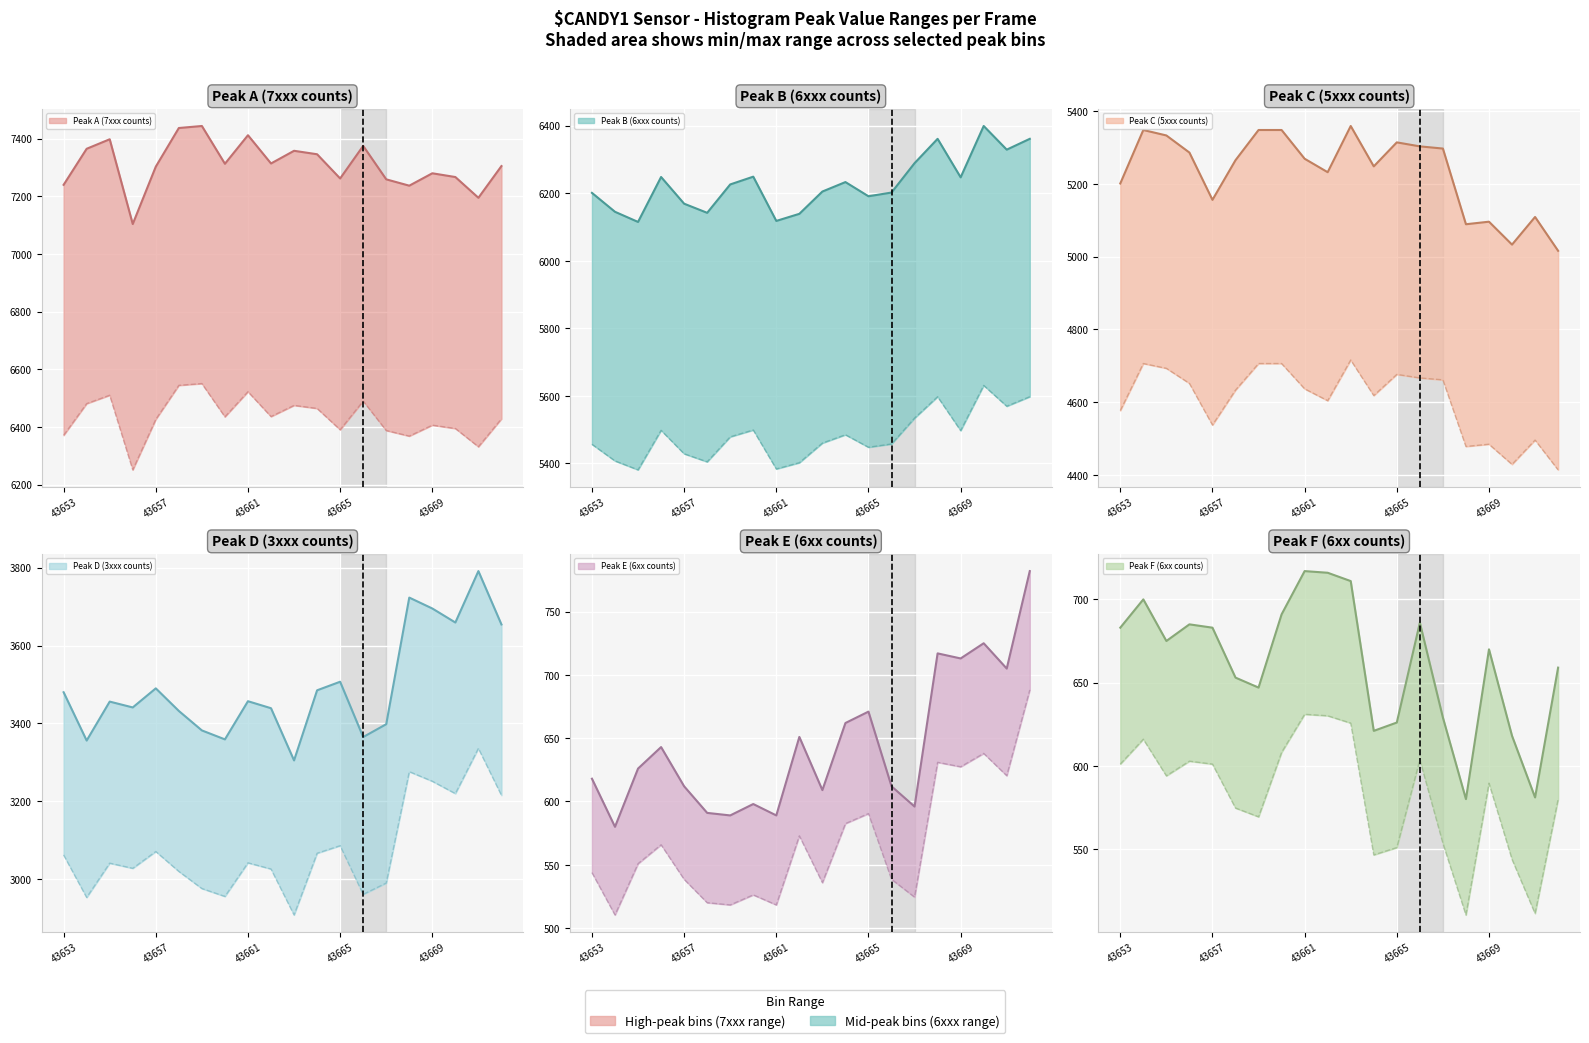

Is this an area chart (filled region under the line)?

No